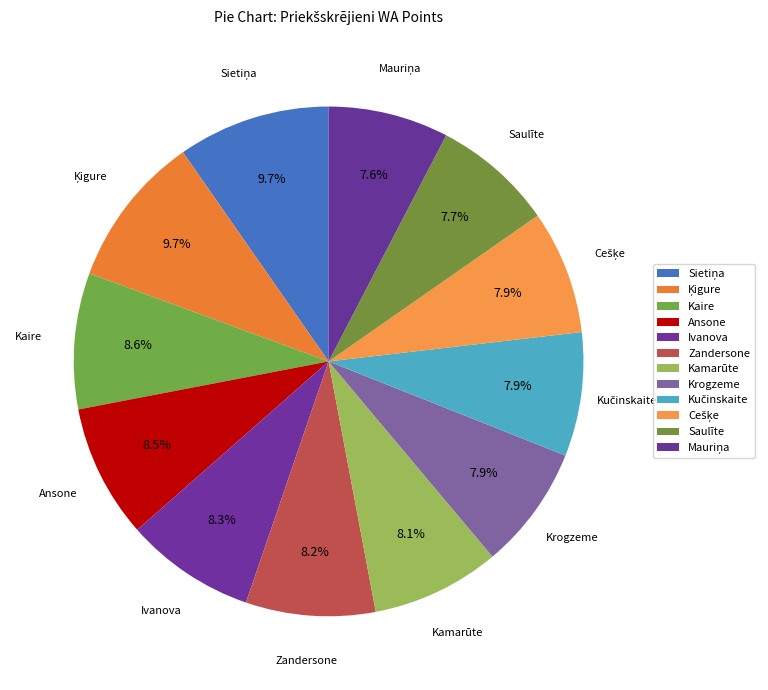

What is the ratio of the value at Kaire to the value at Saulīte?

1.1